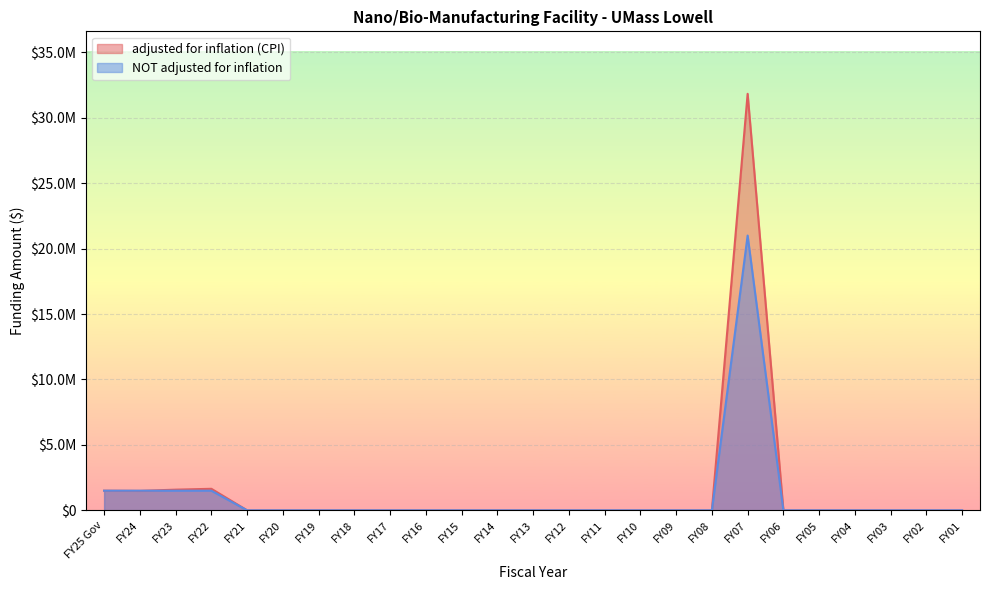

What position from the right is FY02?

2